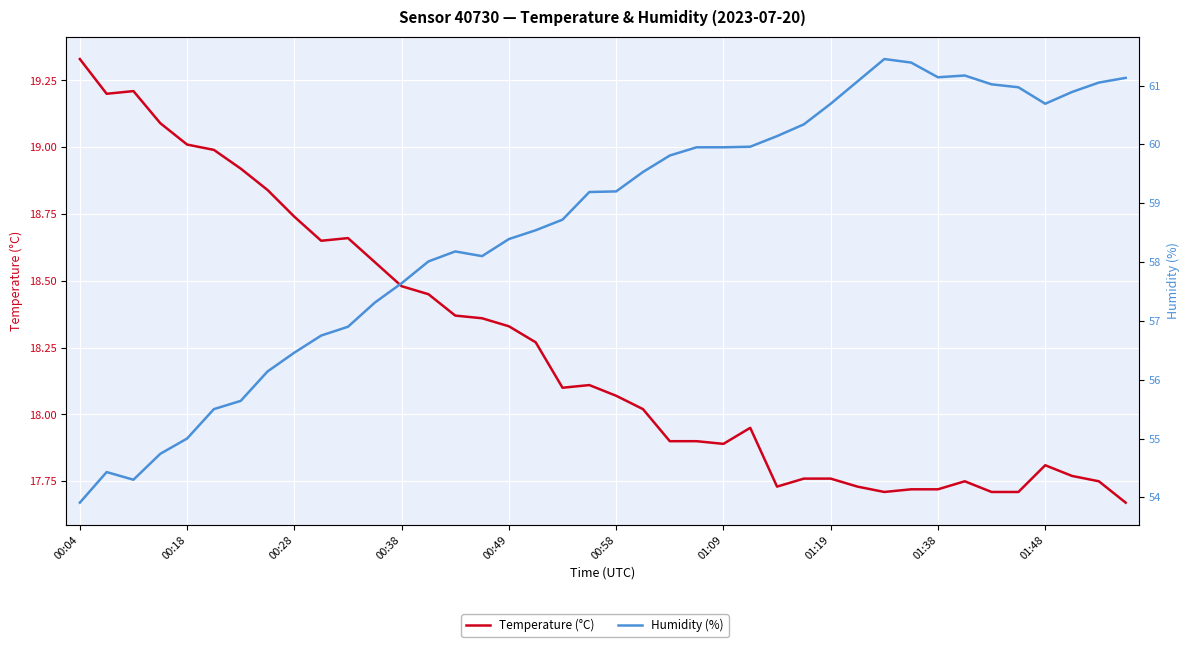

True or false: Humidity (%) and Temperature (°C) cross at least once.

False